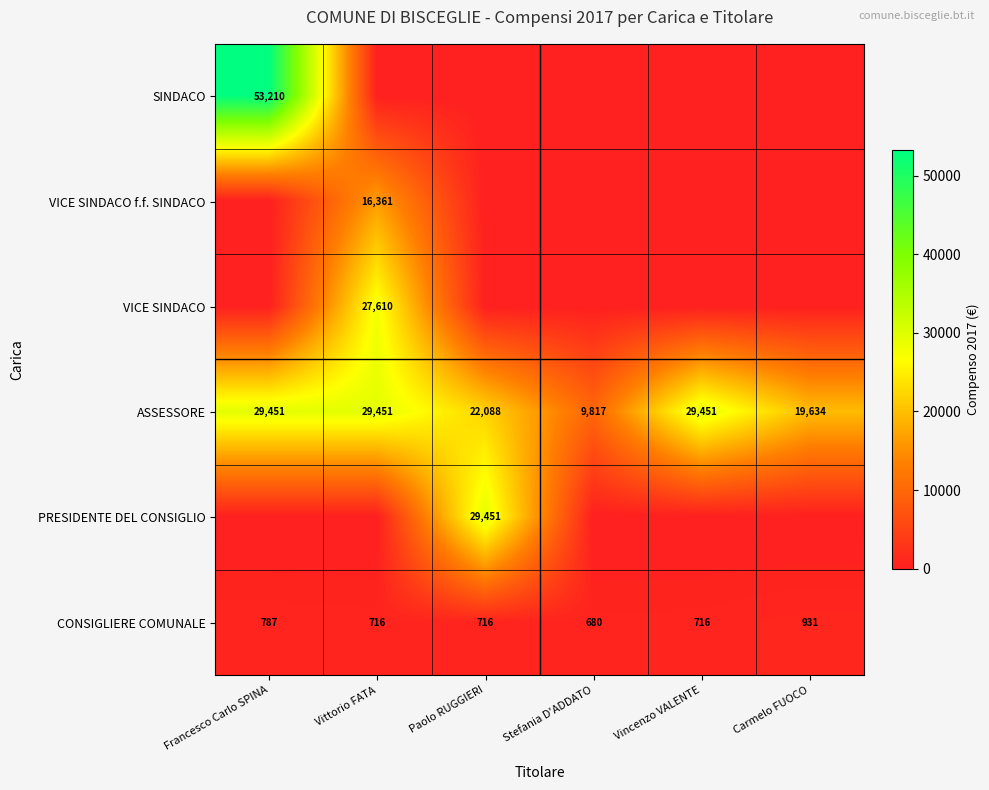

At which category does the chart reach its minimum across all series?

Vittorio FATA